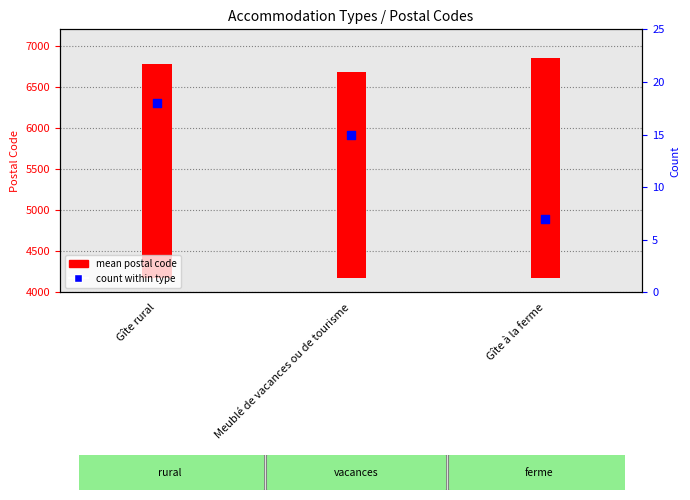

Which series has the largest Y range (max minus min)?

mean postal code